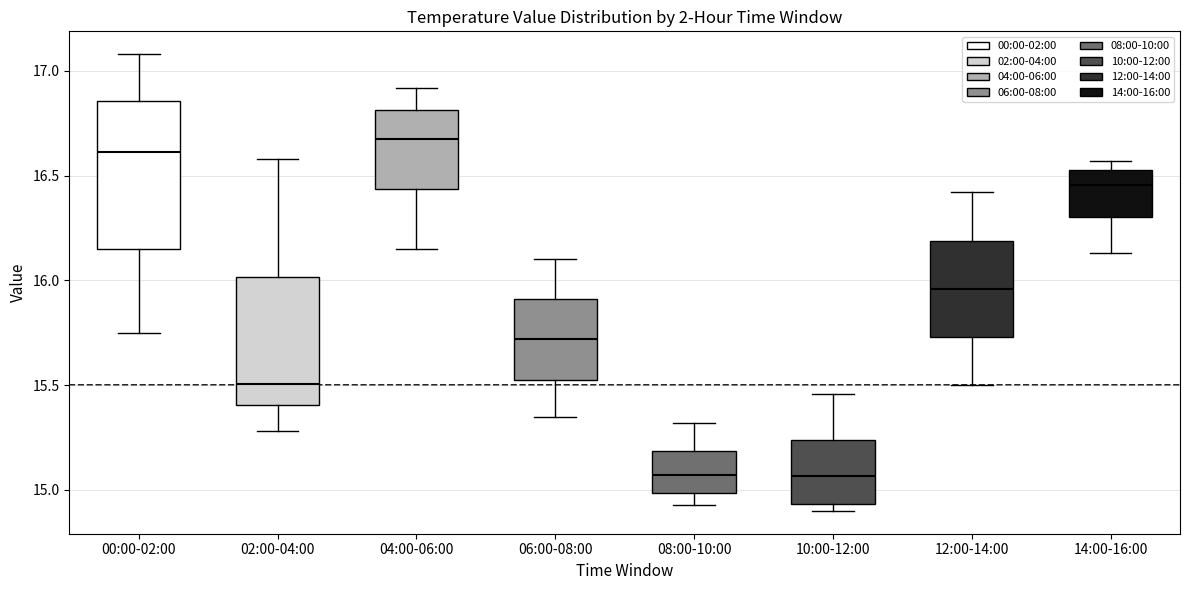

Comparing the boxes themselves (not the whiskers), which one is the tallest?

00:00-02:00